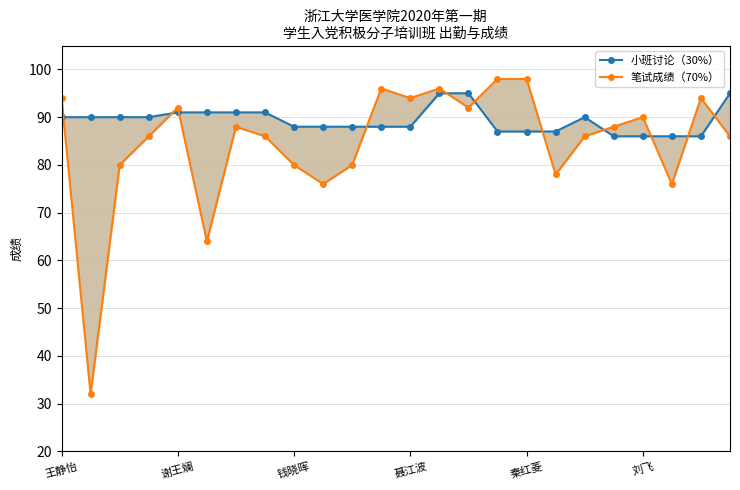

How many interior local peaks does the 笔试成绩（70%） series have?

6